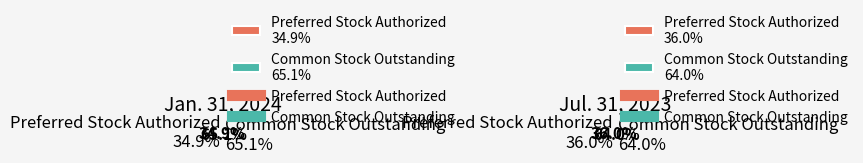

Does Common Stock Outstanding represent more than half of the total?

Yes